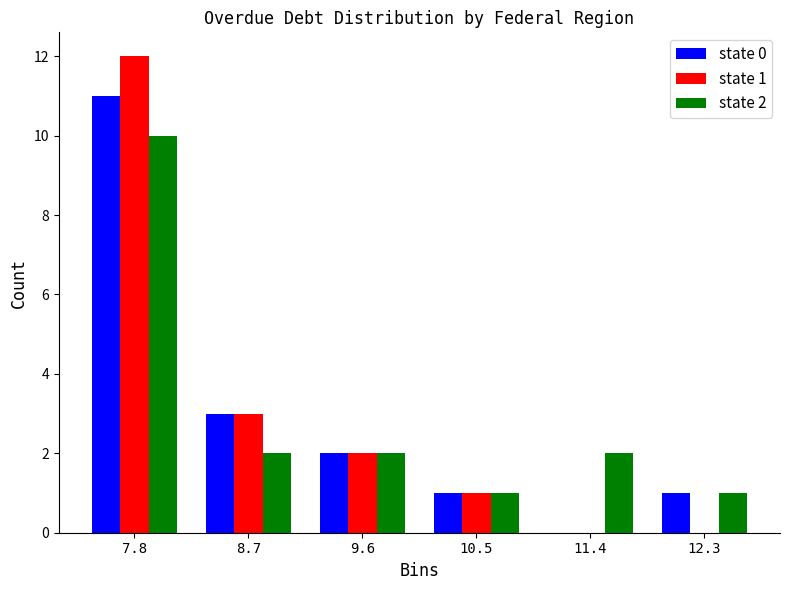

In the state 2 series, which range on the x-axis has the tallest bar?

7.4 to 8.3